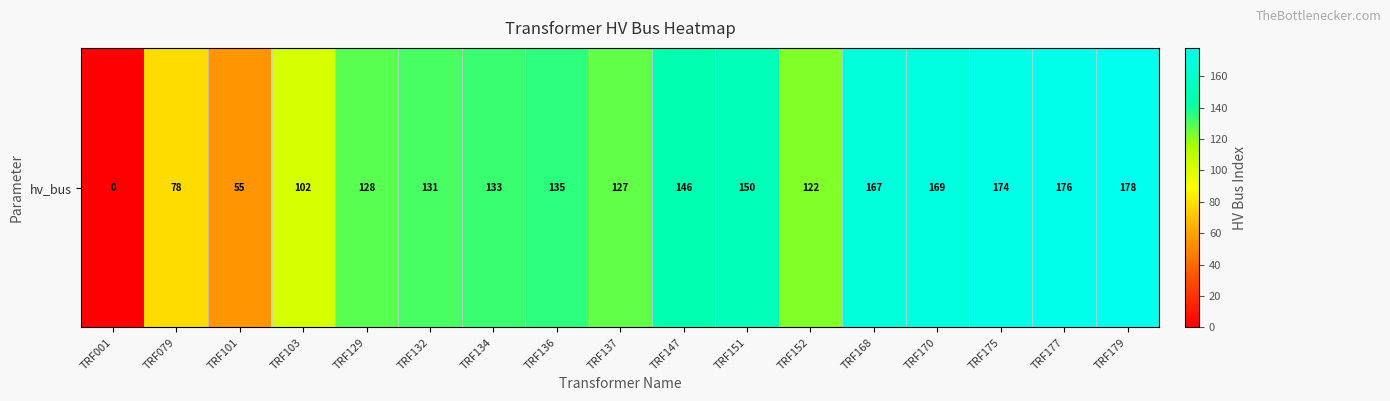

List the labels in order of value, smallest first.

TRF001, TRF101, TRF079, TRF103, TRF152, TRF137, TRF129, TRF132, TRF134, TRF136, TRF147, TRF151, TRF168, TRF170, TRF175, TRF177, TRF179